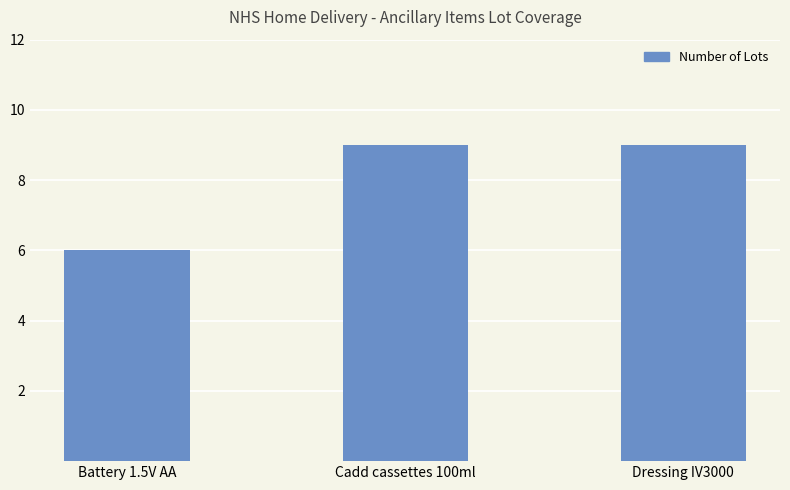

Are the bars grouped side by side (vs. stacked)?

No